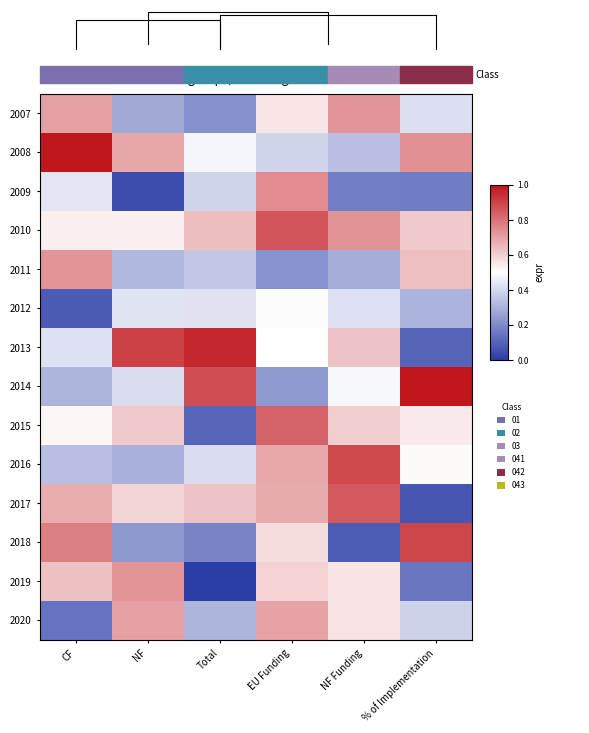

The value of 2015 at NF is 0.3. True or false?

False